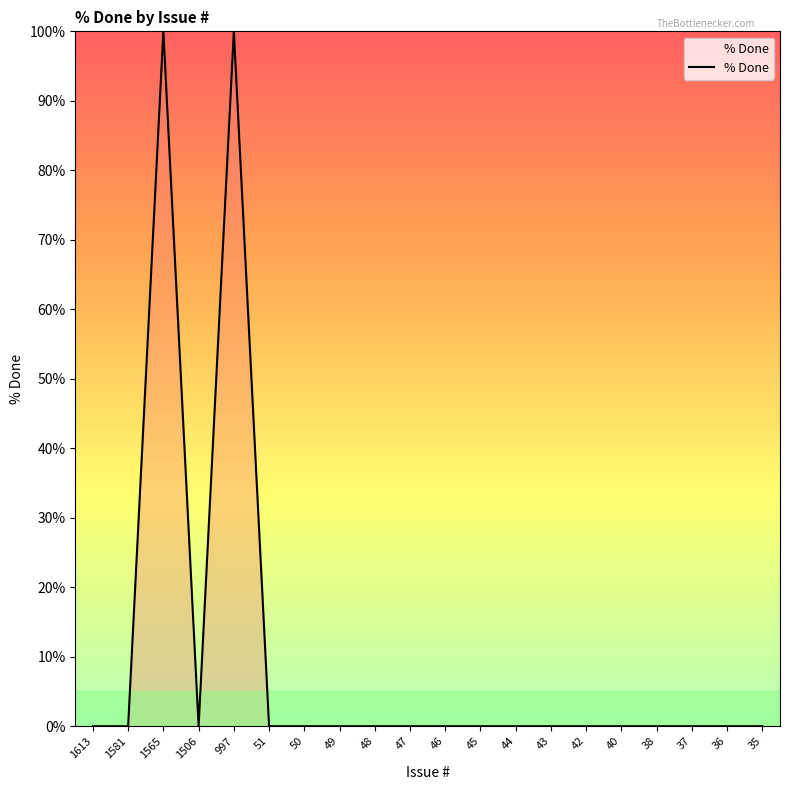

What is the maximum value shown in the chart?

100